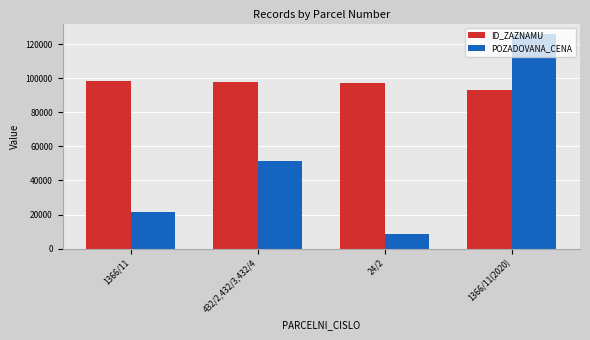

True or false: POZADOVANA_CENA has a value of 126000 at 1366/11(2020).

True